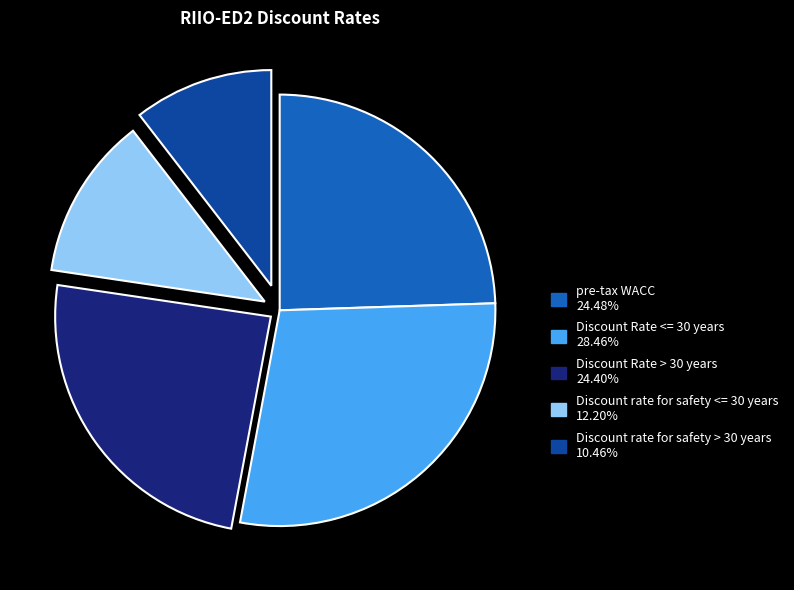

Which slice is the smallest?

Discount rate for safety > 30 years